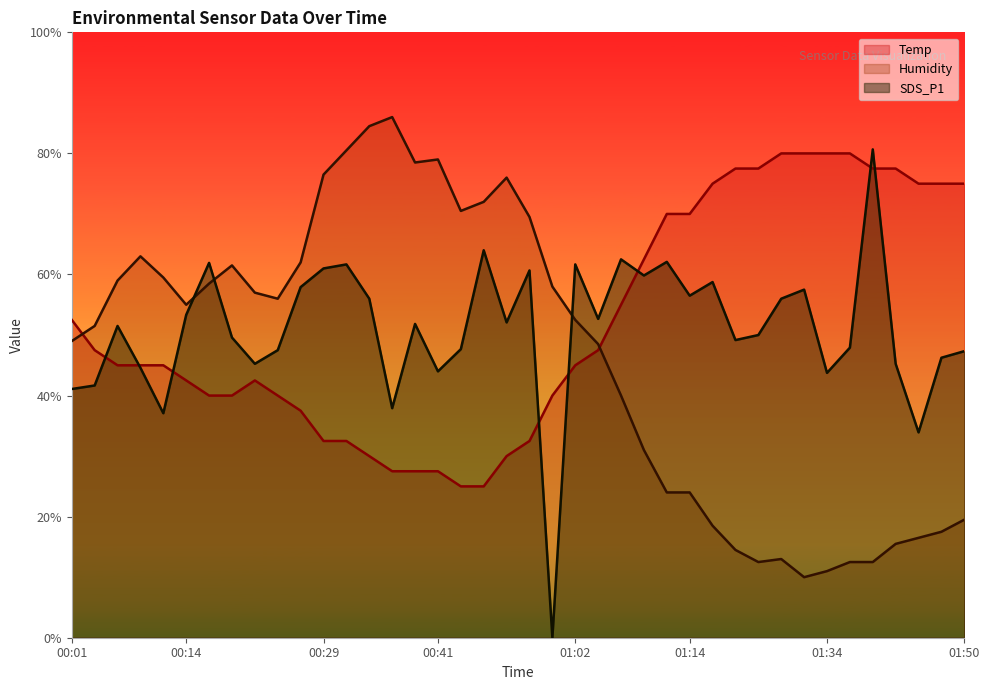

Reading left to right, list all the values displayed in this chart.

Temp: 00:01=52.5	00:04=47.5	00:06=45.0	00:09=45.0	00:12=45.0	00:14=42.5	00:16=40.0	00:19=40.0	00:21=42.5	00:24=40.0	00:26=37.5	00:29=32.5	00:31=32.5	00:34=30.0	00:36=27.5	00:39=27.5	00:41=27.5	00:49=25.0	00:51=25.0	00:54=30.0	00:57=32.5	00:59=40.0	01:02=45.0	01:04=47.5	01:07=55.0	01:09=62.5	01:12=70.0	01:14=70.0	01:17=75.0	01:19=77.5	01:22=77.5	01:27=80.0	01:29=80.0	01:34=80.0	01:37=80.0	01:39=77.5	01:42=77.5	01:45=75.0	01:48=75.0	01:50=75.0
Humidity: 00:01=49.0	00:04=51.5	00:06=59.0	00:09=63.0	00:12=59.5	00:14=55.0	00:16=58.5	00:19=61.5	00:21=57.0	00:24=56.0	00:26=62.0	00:29=76.5	00:31=80.5	00:34=84.5	00:36=86.0	00:39=78.5	00:41=79.0	00:49=70.5	00:51=72.0	00:54=76.0	00:57=69.5	00:59=58.0	01:02=52.5	01:04=48.5	01:07=40.0	01:09=31.0	01:12=24.0	01:14=24.0	01:17=18.5	01:19=14.5	01:22=12.5	01:27=13.0	01:29=10.0	01:34=11.0	01:37=12.5	01:39=12.5	01:42=15.5	01:45=16.5	01:48=17.5	01:50=19.5
SDS_P1: 00:01=41.1	00:04=41.7	00:06=51.5	00:09=44.6	00:12=37.1	00:14=53.3	00:16=61.9	00:19=49.6	00:21=45.2	00:24=47.5	00:26=57.9	00:29=61.0	00:31=61.7	00:34=56.0	00:36=37.9	00:39=51.8	00:41=44.0	00:49=47.7	00:51=64.0	00:54=52.1	00:57=60.7	00:59=0.0	01:02=61.7	01:04=52.7	01:07=62.5	01:09=59.8	01:12=62.1	01:14=56.5	01:17=58.8	01:19=49.2	01:22=50.0	01:27=56.0	01:29=57.5	01:34=43.8	01:37=47.9	01:39=80.7	01:42=45.2	01:45=33.9	01:48=46.2	01:50=47.3